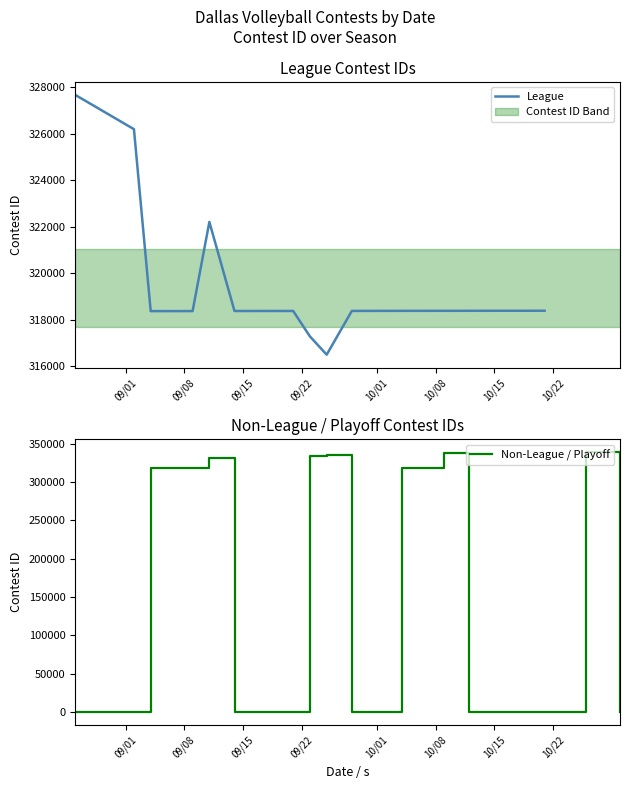

The value of Non-League / Playoff at 09/15 is 546811.6. True or false?

False